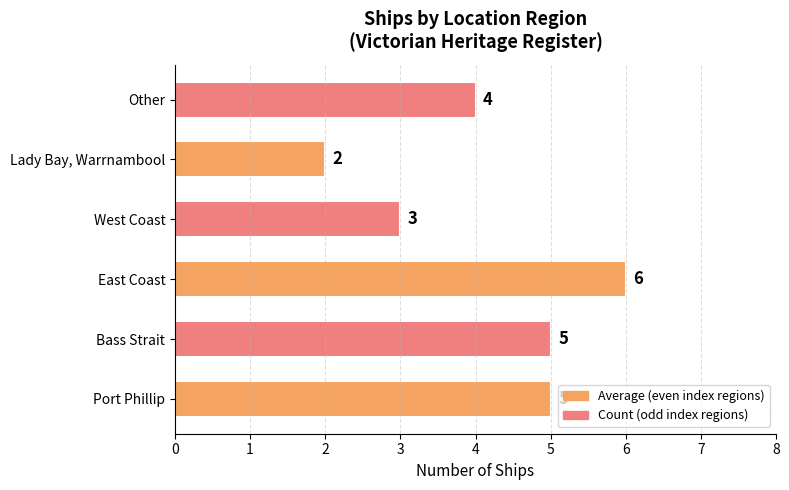

Reading top to bottom, transcribe all the data shown in this chart.

4	2	3	6	5	5